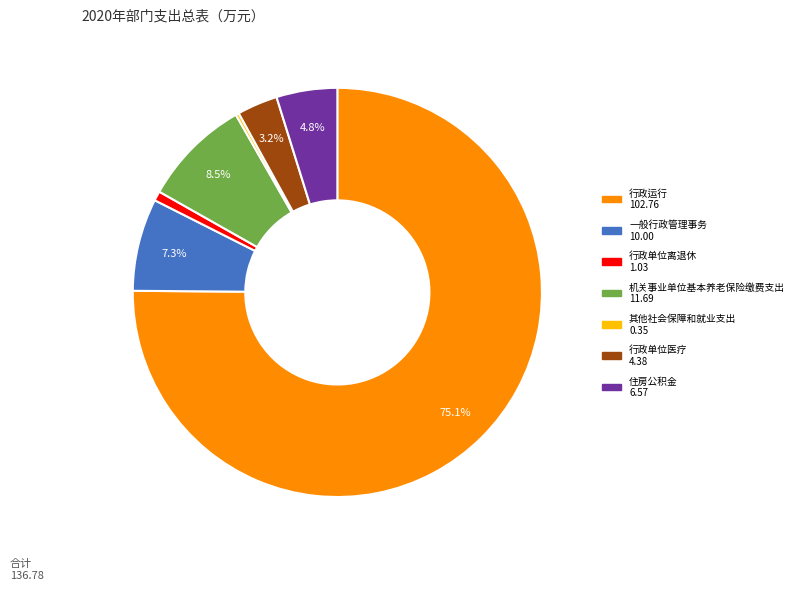

What is the largest slice in the pie chart?

行政运行